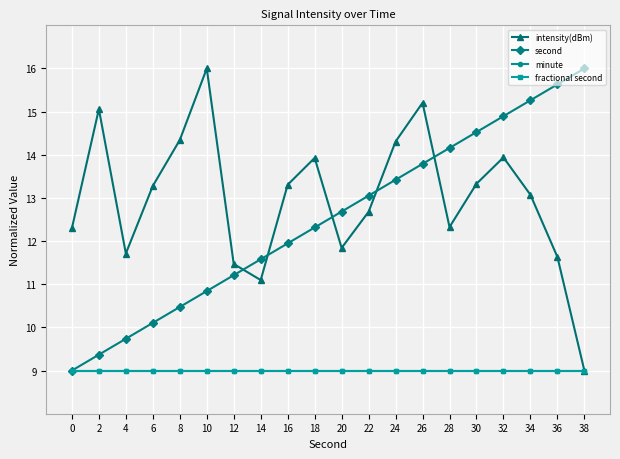

Which label corresponds to the smallest value in the chart?

38